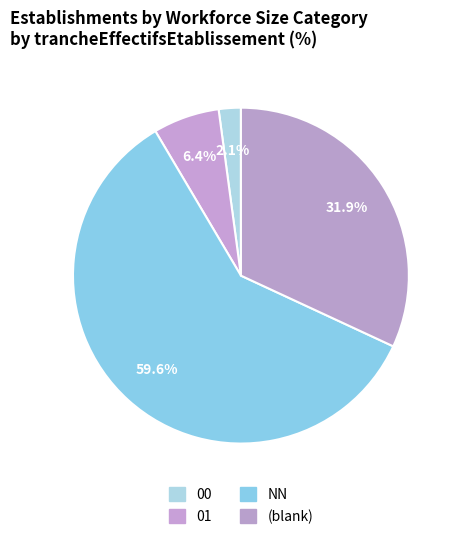

Which category has the biggest portion of the pie?

NN